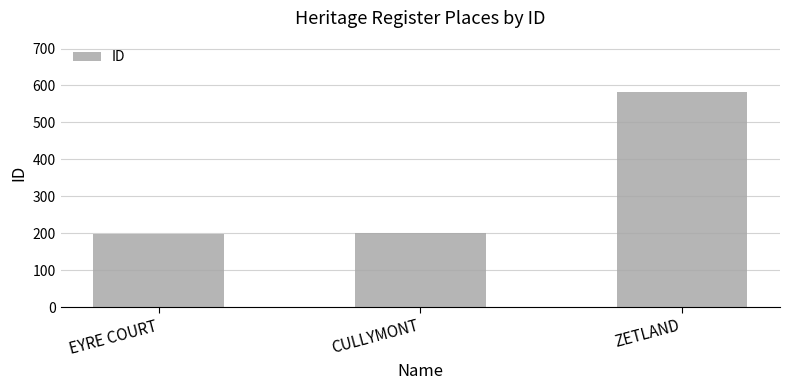

What is the label of the 1st bar from the left?

EYRE COURT